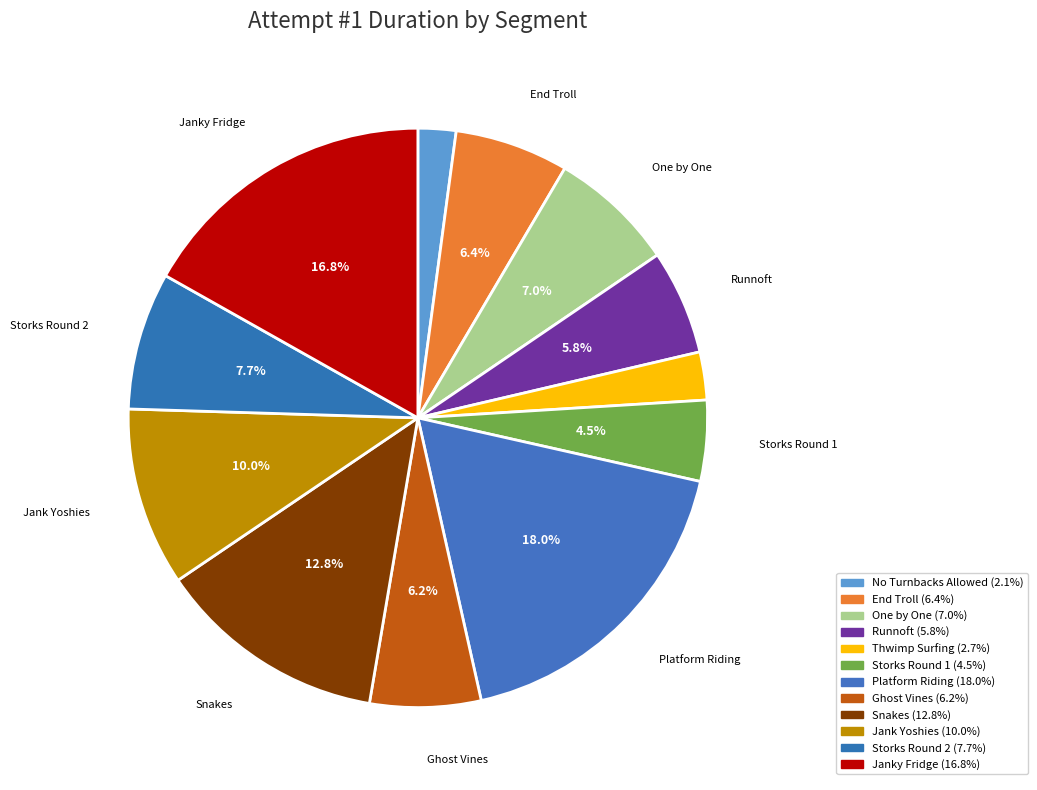

How many segments does this pie chart have?

12